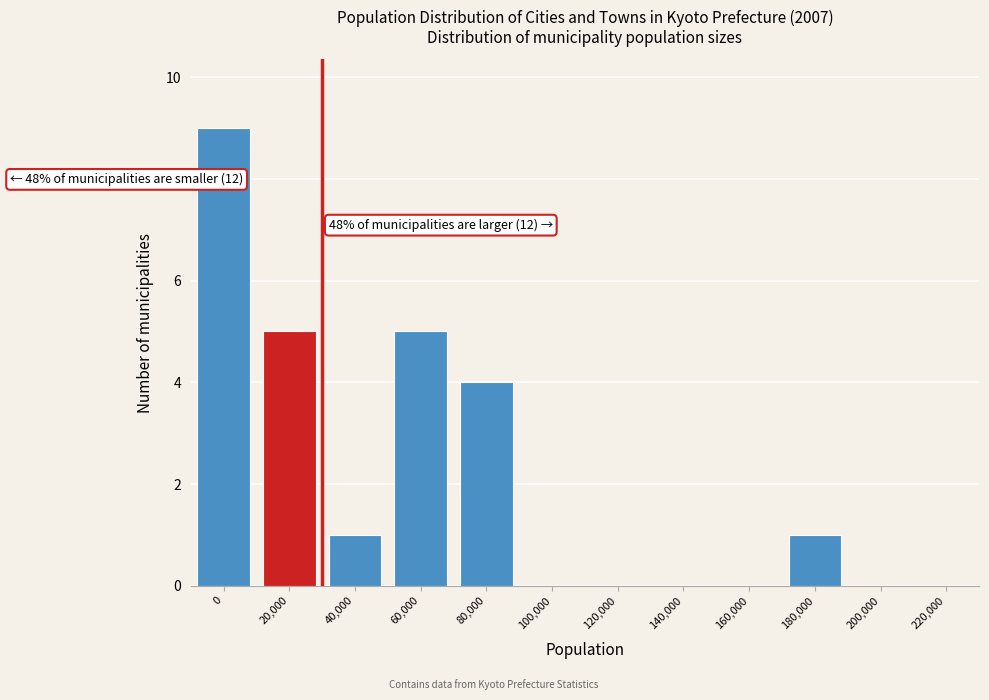

Reading left to right, what are all the values shown in this chart?

0=9	20,000=5	40,000=1	60,000=5	80,000=4	100,000=0	120,000=0	140,000=0	160,000=0	180,000=1	200,000=0